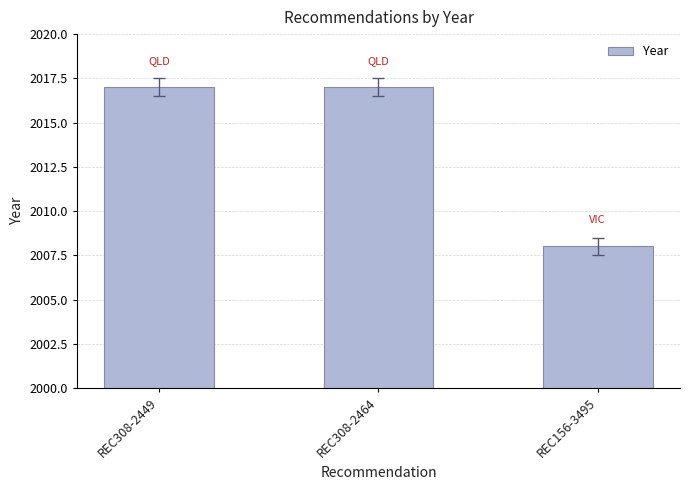

The chart shows a value of 2008 at REC156-3495. True or false?

True